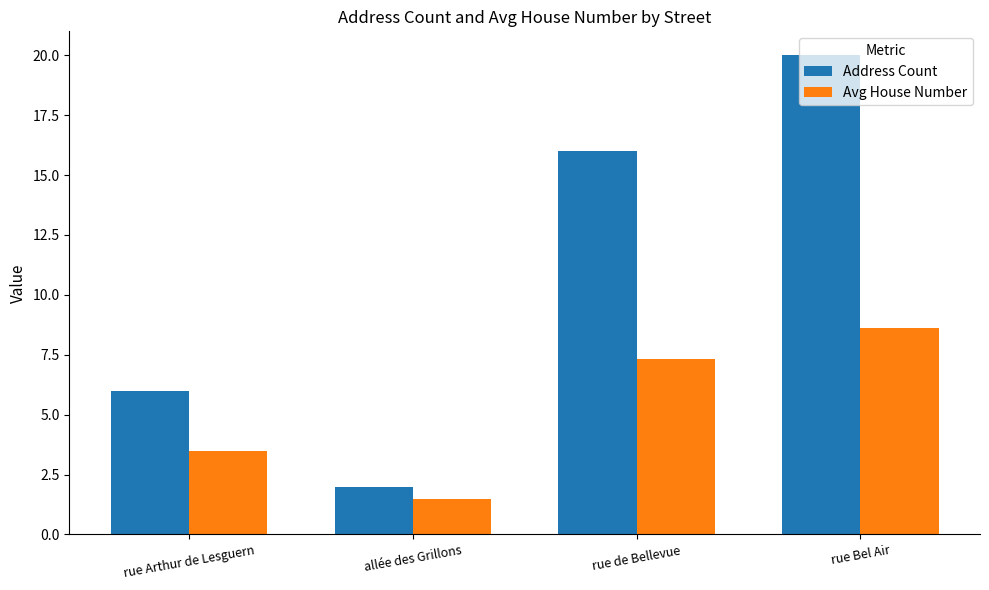

What is the label of the 3rd bar from the right?

allée des Grillons